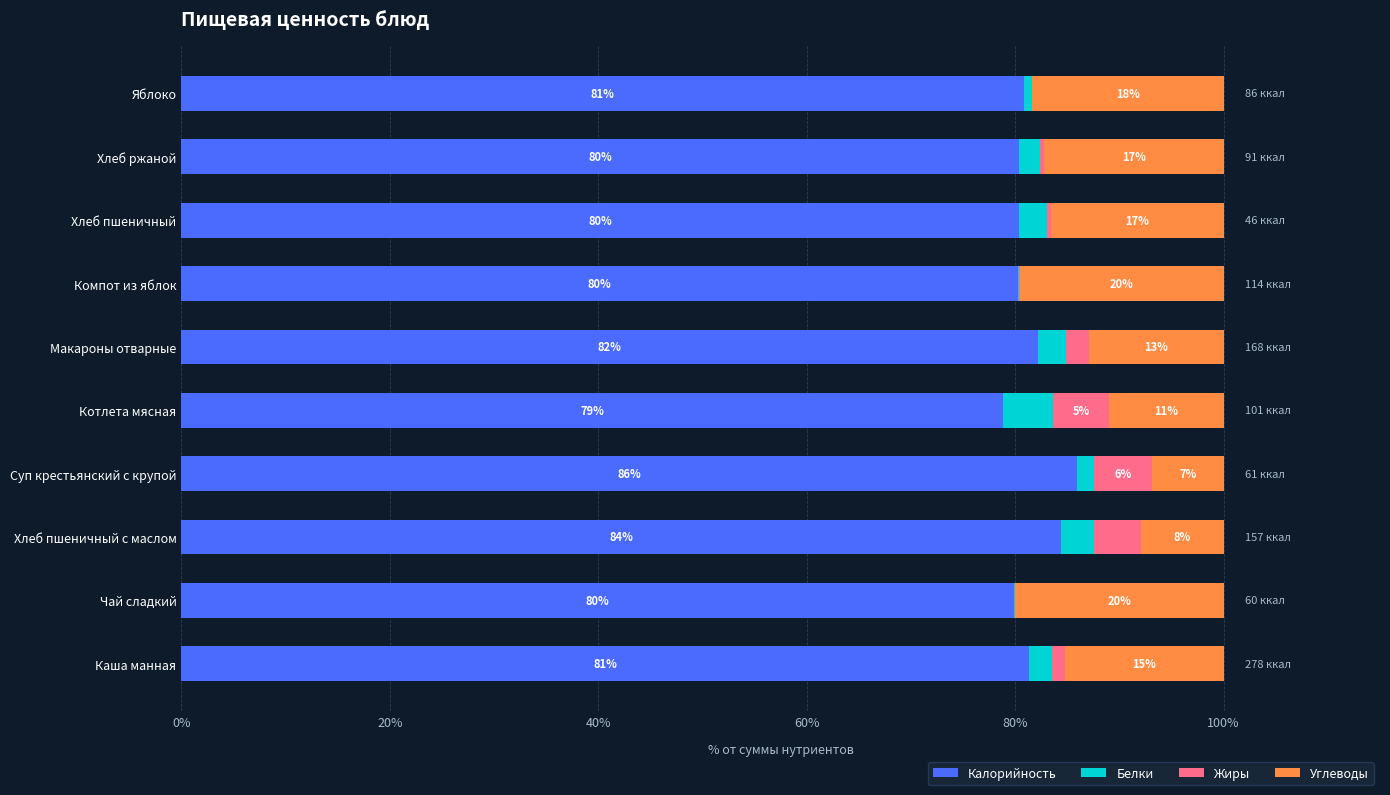

At which label is Калорийность closest to 82?

Макароны отварные